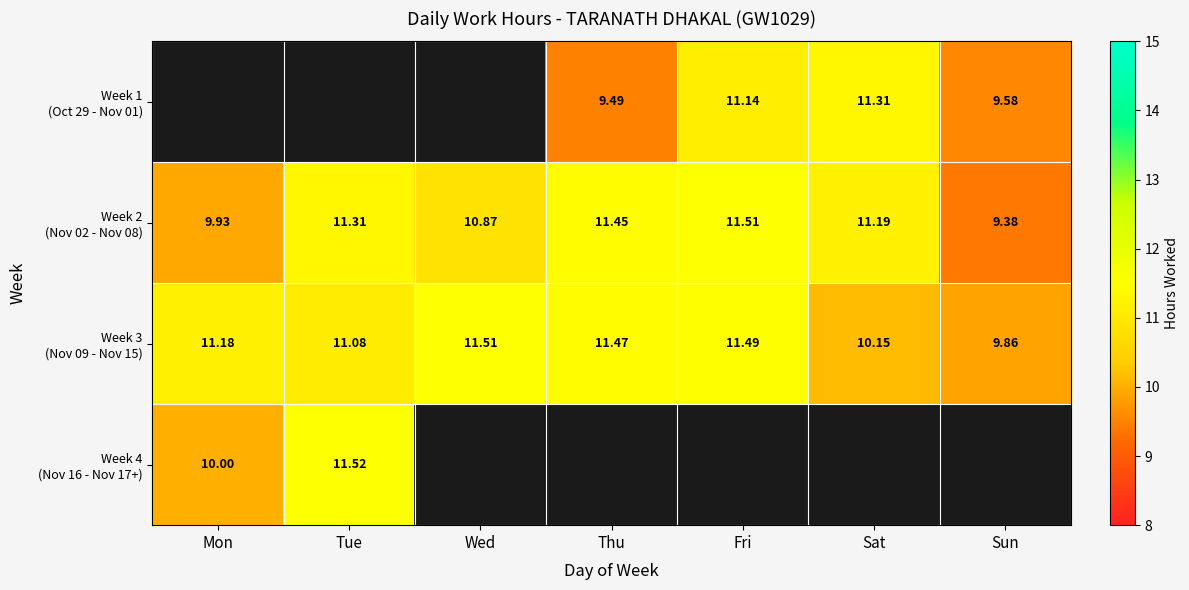

List the series in order of their peak value, lowest first.

Week 1 (Oct 29 - Nov 01), Week 2 (Nov 02 - Nov 08), Week 3 (Nov 09 - Nov 15), Week 4 (Nov 16 - Nov 17+)